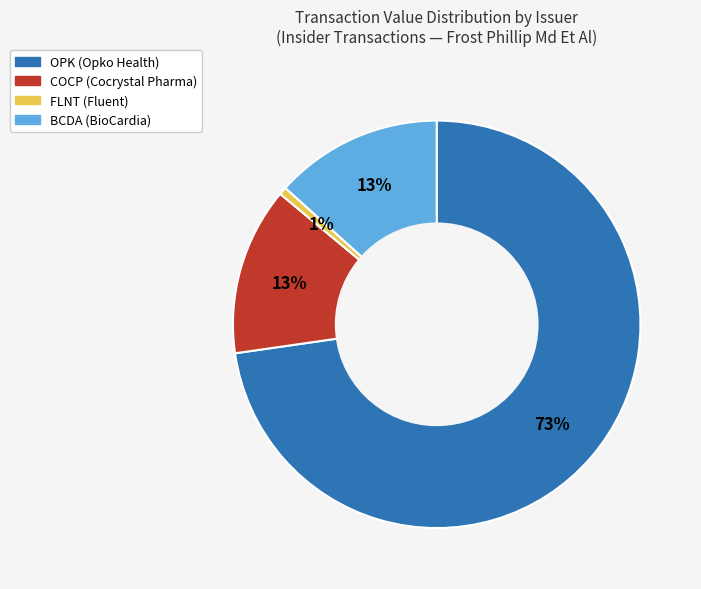

Which has a higher value, COCP (Cocrystal Pharma) or OPK (Opko Health)?

OPK (Opko Health)